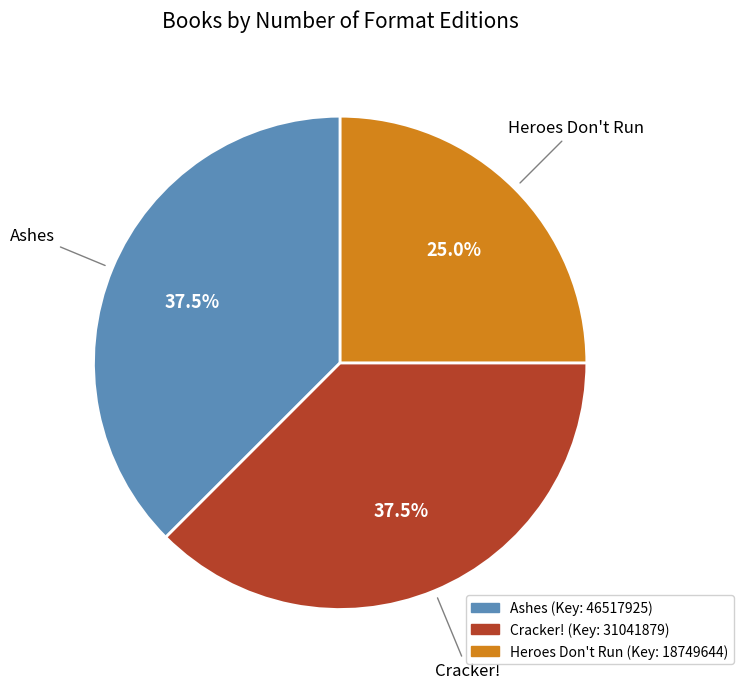

Is there any slice that represents more than half of the pie?

No